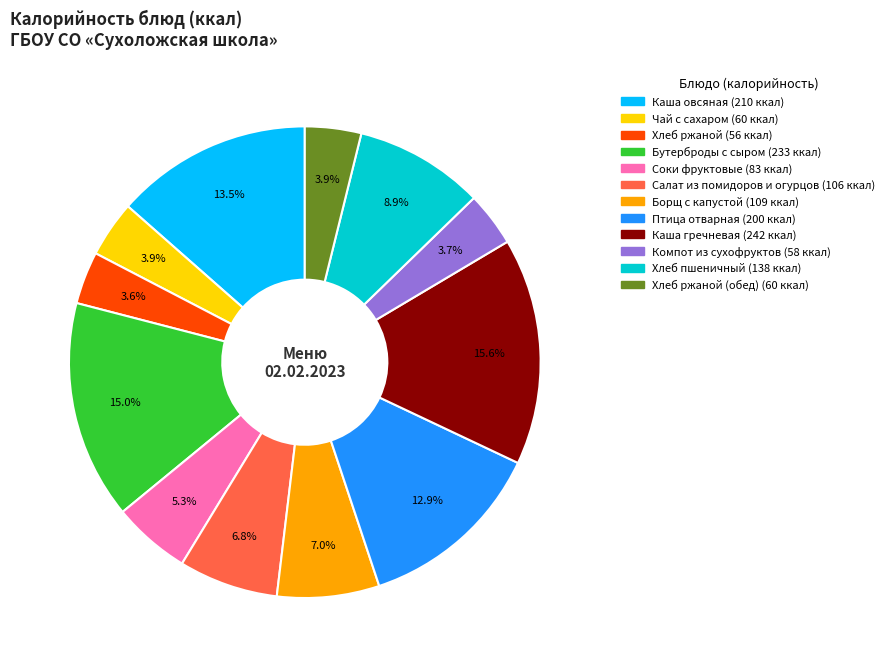

Does any single category account for the majority?

No